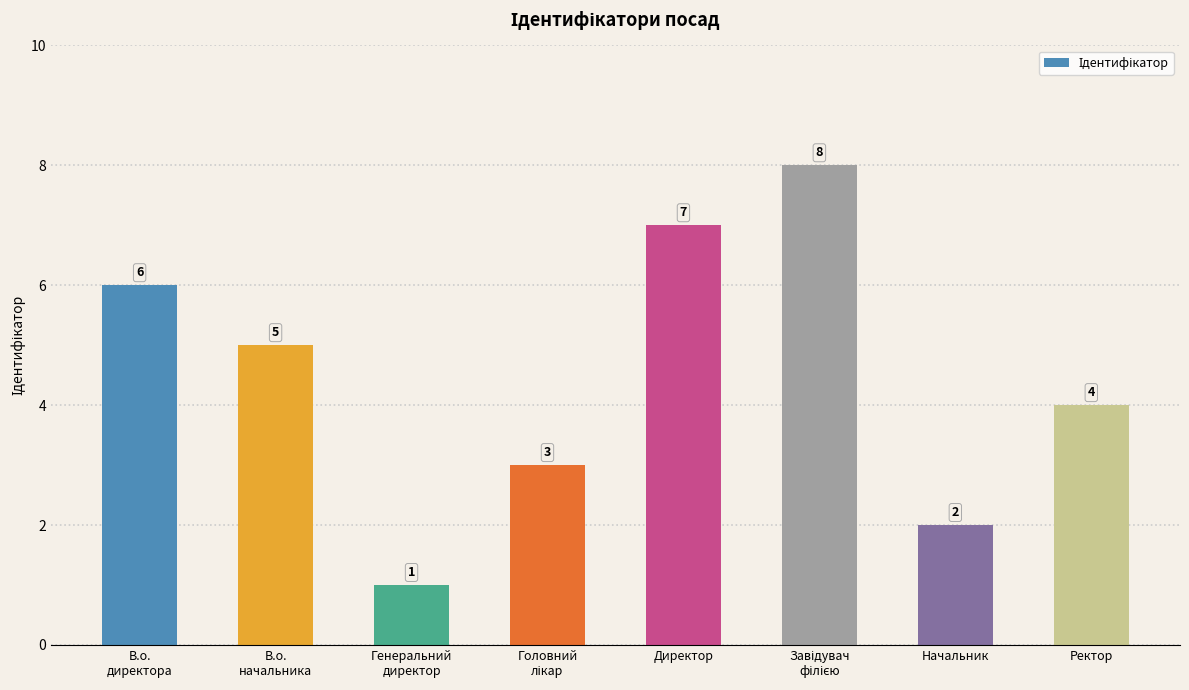

What is the difference between the values at Ректор and Генеральний
директор?

3